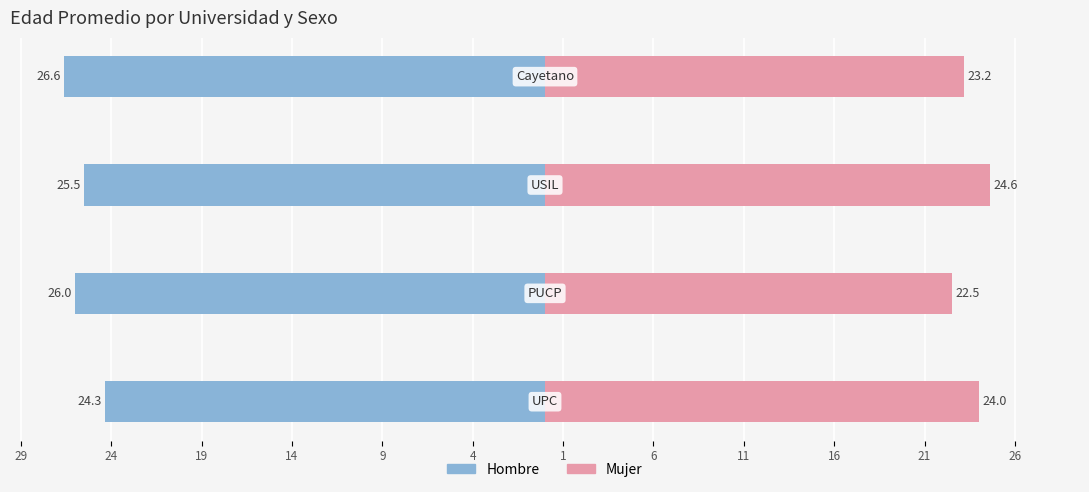

What are all the series names shown in the legend?

Hombre, Mujer